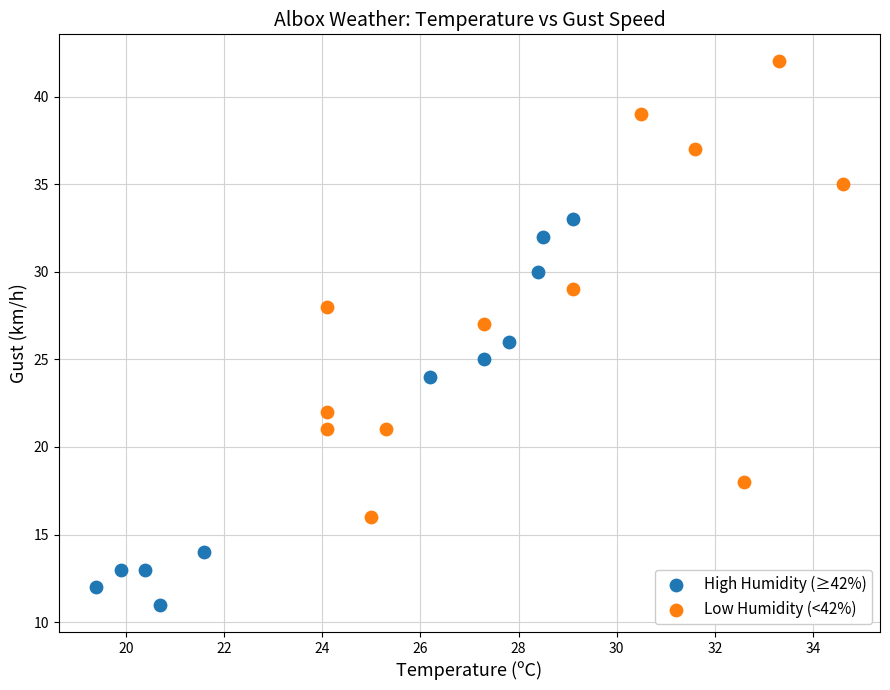

What are all the series names shown in the legend?

High Humidity (≥42%), Low Humidity (<42%)